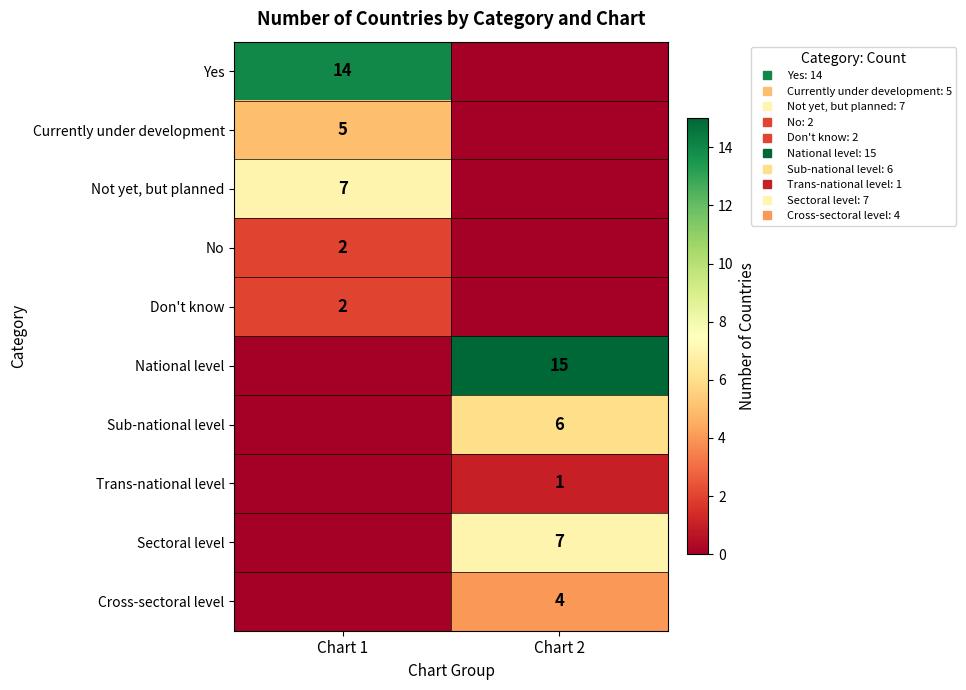

Between Chart 2 and Chart 1, which is larger?

Chart 1